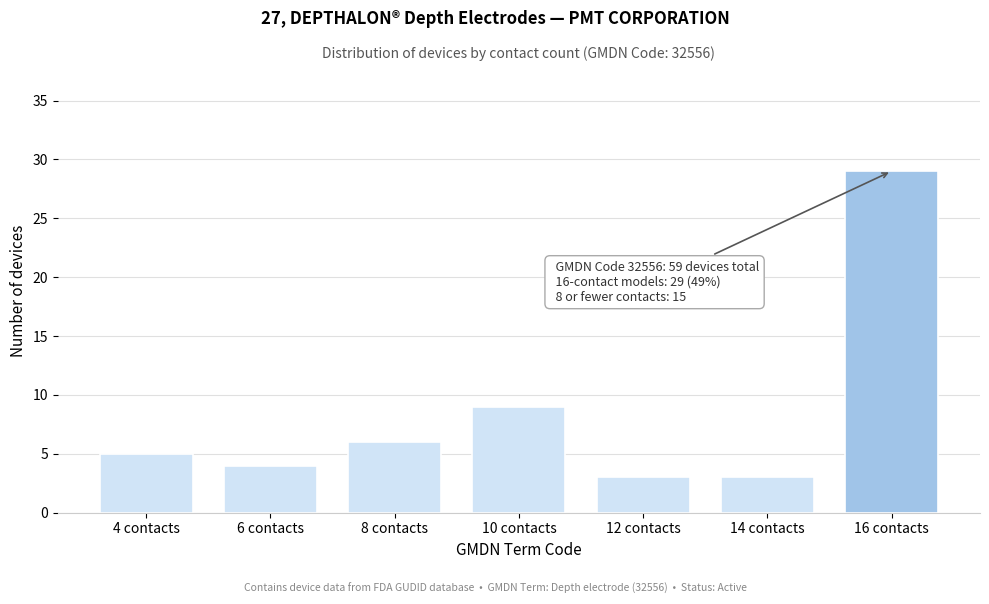

Reading right to left, list all the values displayed in this chart.

29	3	3	9	6	4	5